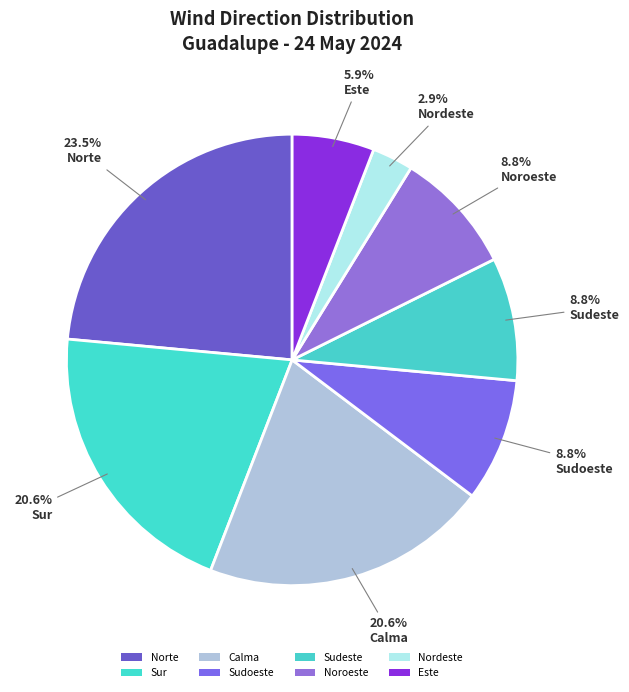

How many slices are in this pie chart?

8